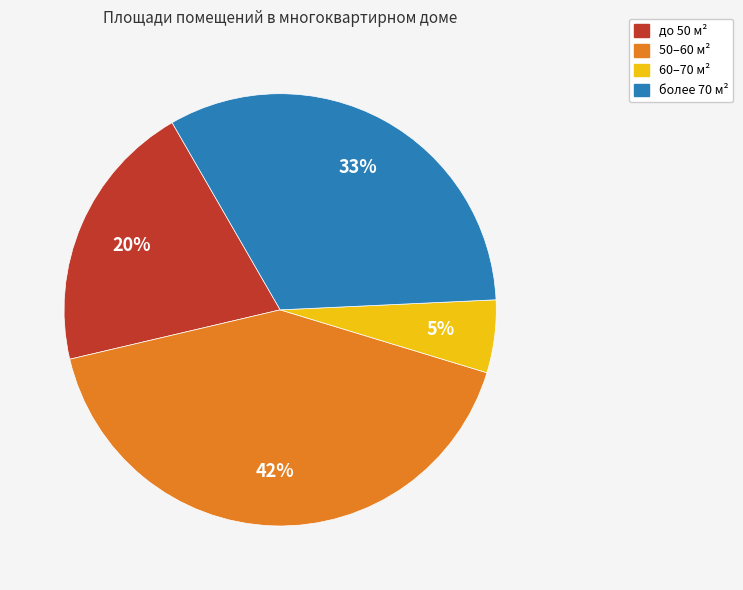

To the nearest percent, what is the average slice percentage?

25%